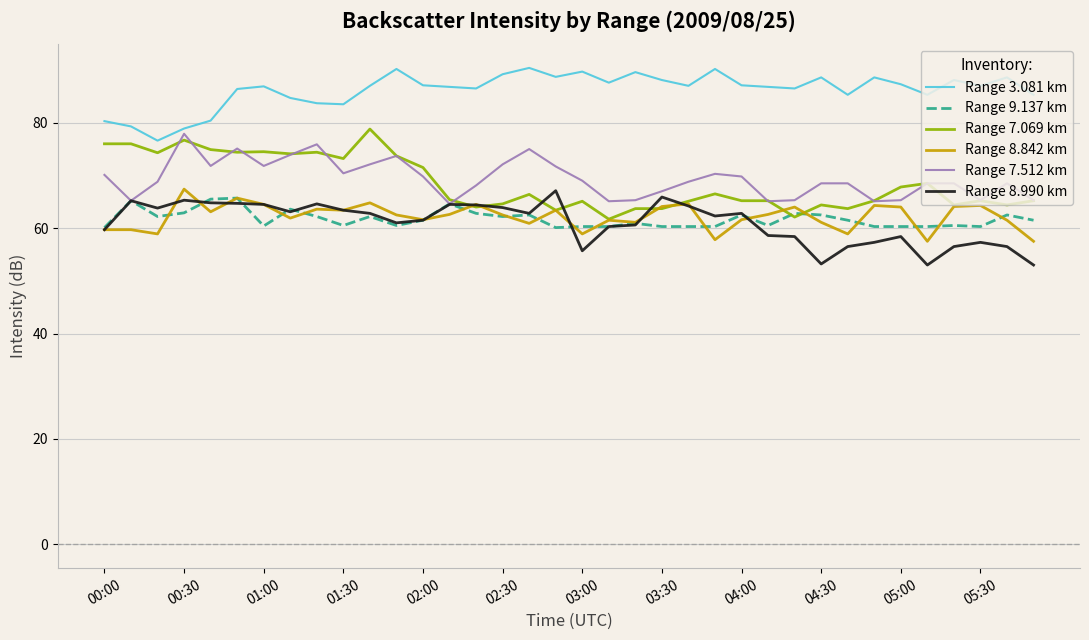

What is the greatest value displayed?

90.4